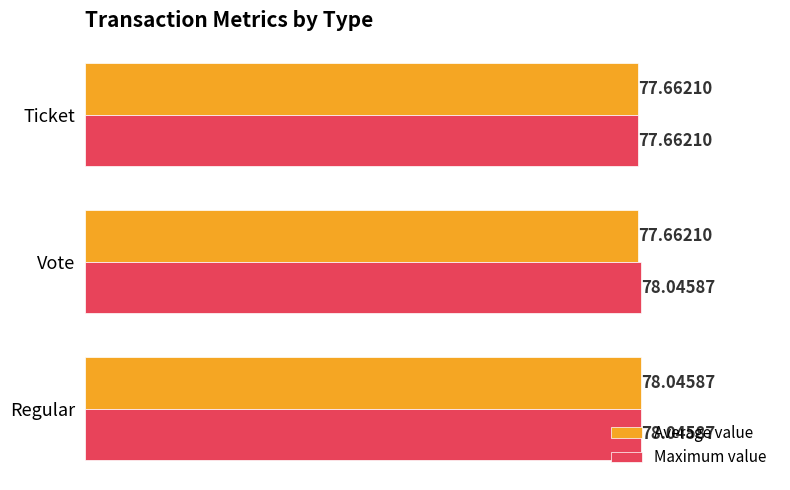

Rank the series by their average value, from lowest to highest.

Average value, Maximum value